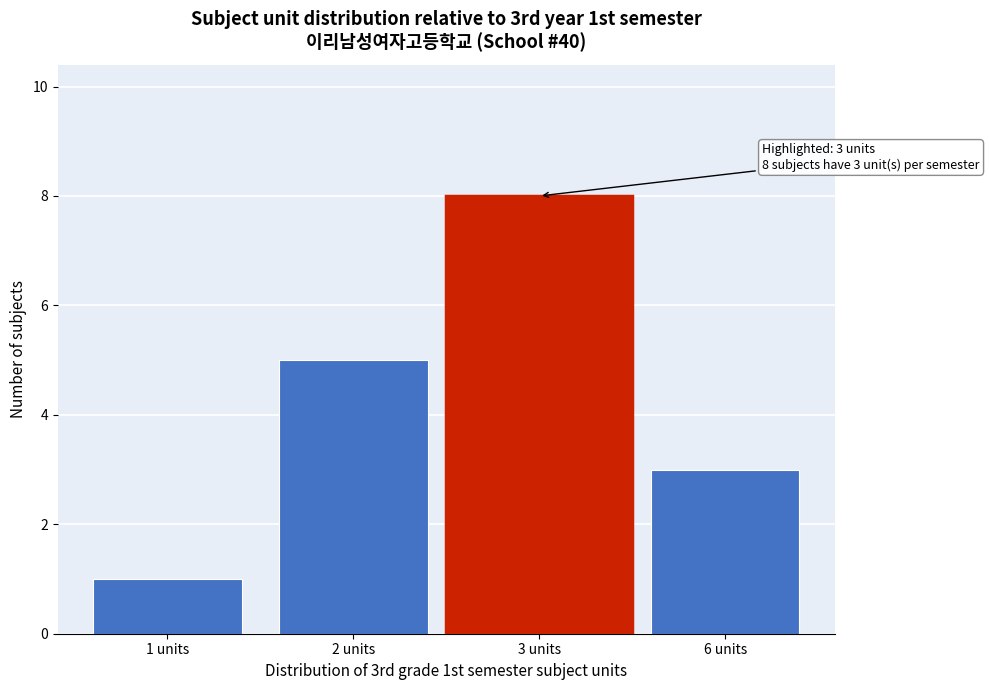

Reading left to right, what are all the values shown in this chart?

1 units=1	2 units=5	3 units=8	6 units=3